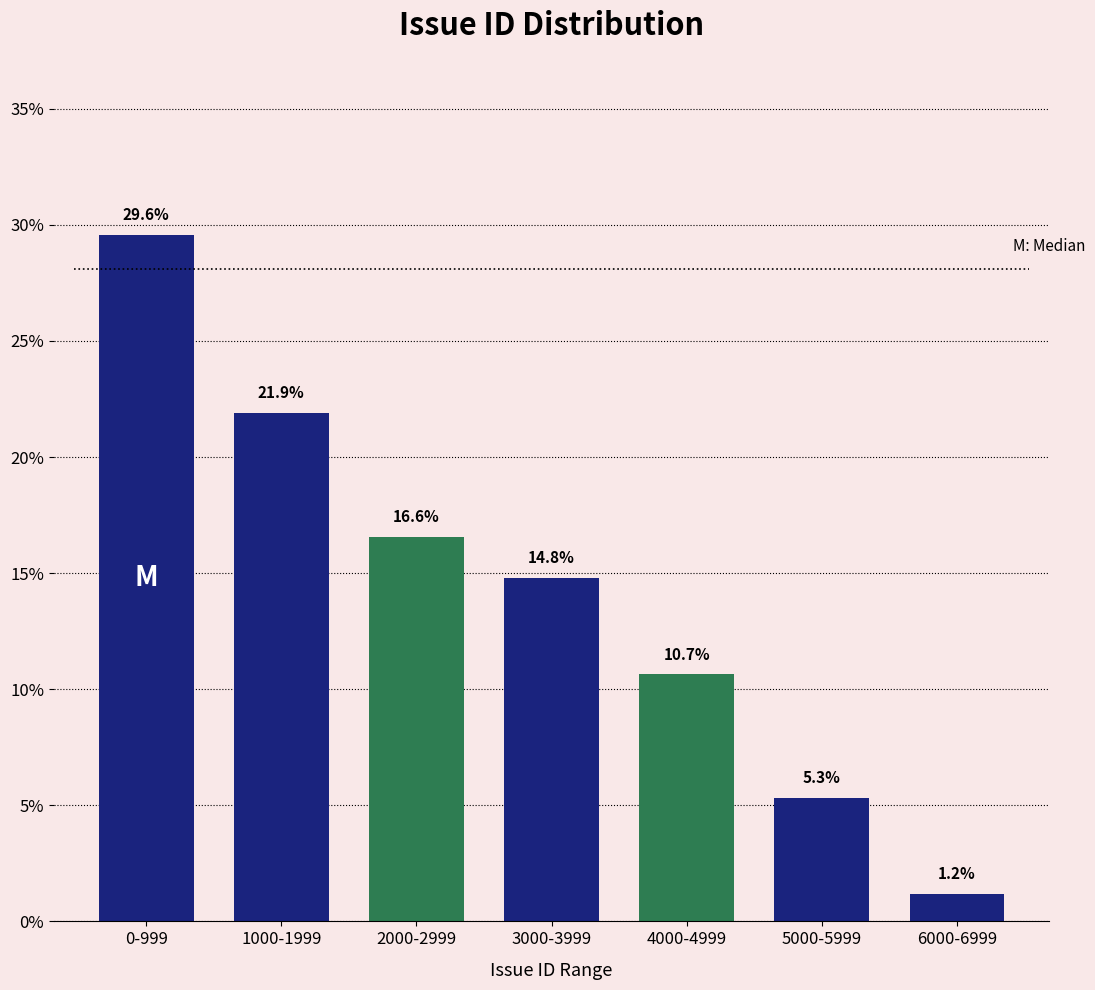

Reading right to left, list all the values displayed in this chart.

6000-6999=1.2	5000-5999=5.3	4000-4999=10.7	3000-3999=14.8	2000-2999=16.6	1000-1999=21.9	0-999=29.6